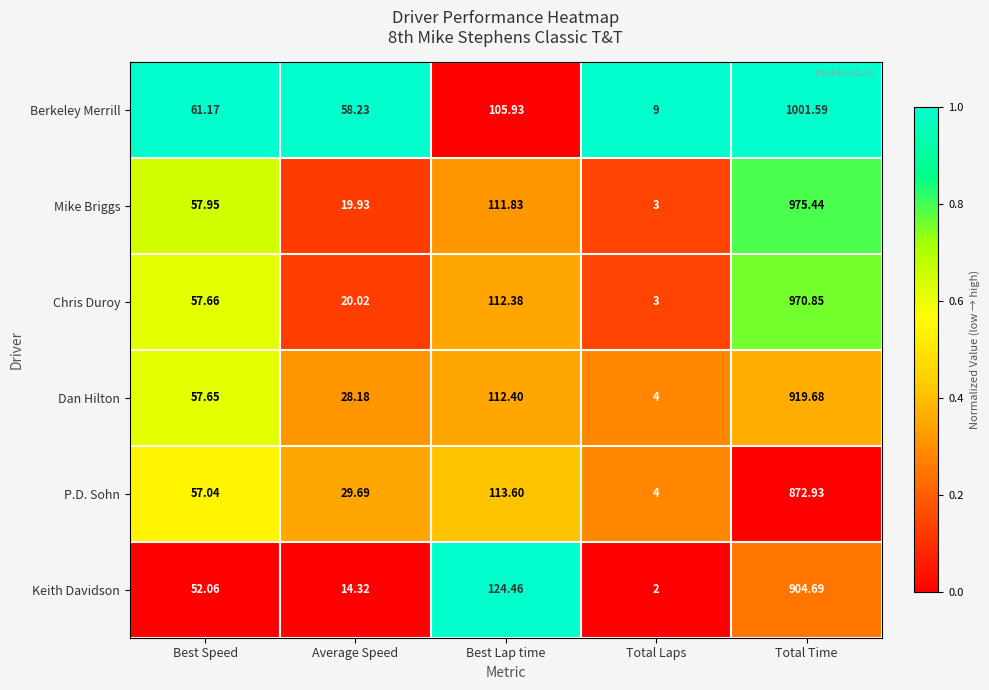

At which category is the sum across all series the highest?

Total Time